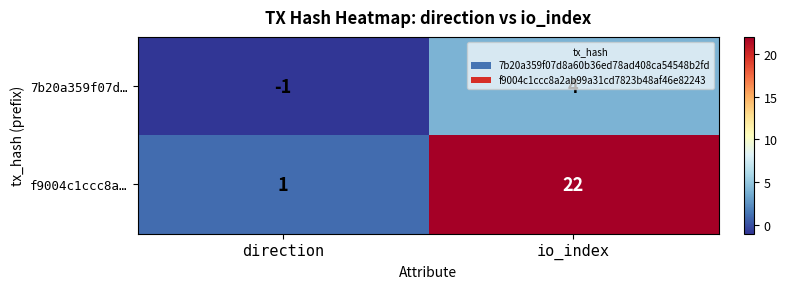

Count the number of categories in the chart.

2